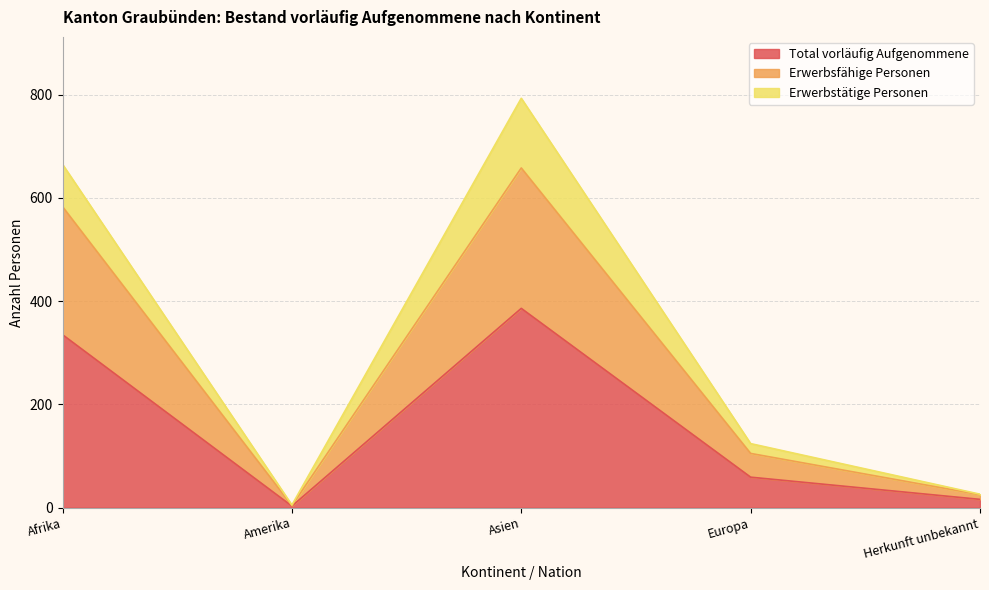

What are all the series names shown in the legend?

Total vorläufig Aufgenommene, Erwerbsfähige Personen, Erwerbstätige Personen